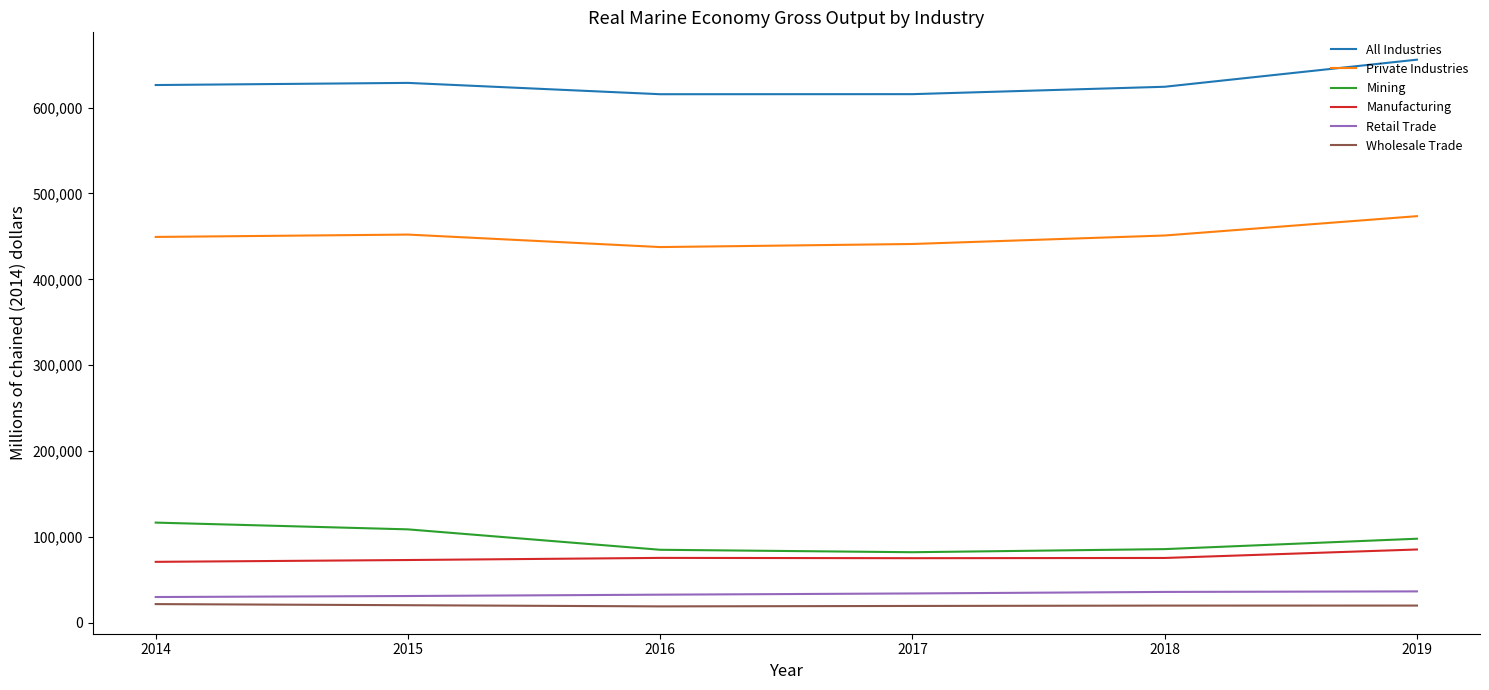

Which series has the largest total across all categories?

All Industries